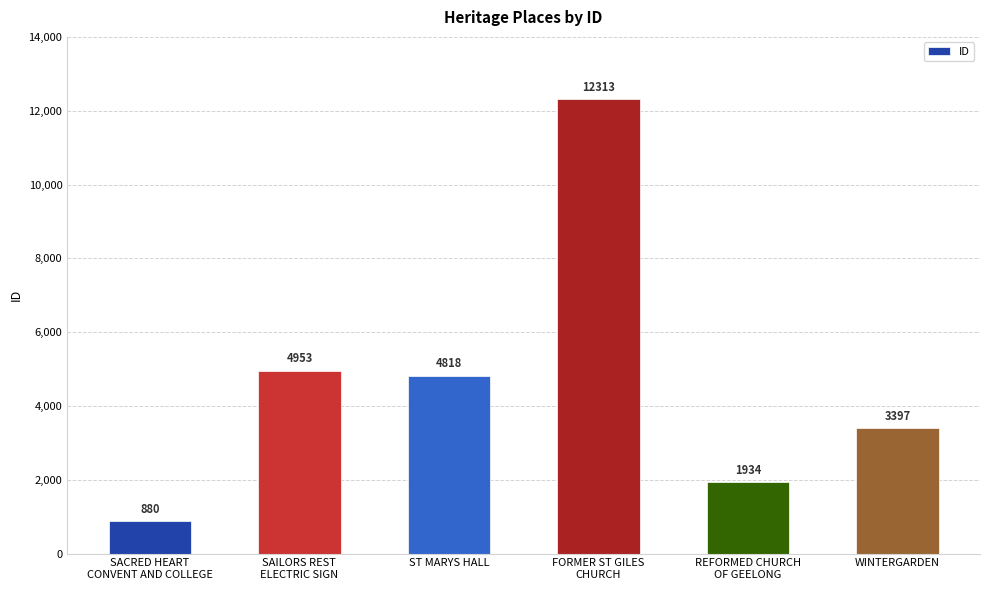

What position from the right is SACRED HEART
CONVENT AND COLLEGE?

6